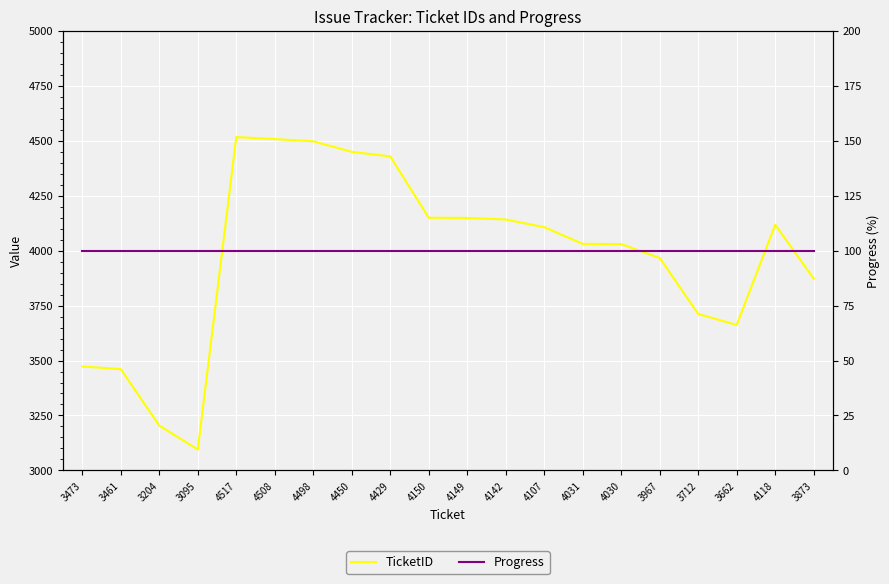

What is the spread (max minus min) of values at 4508?

4408